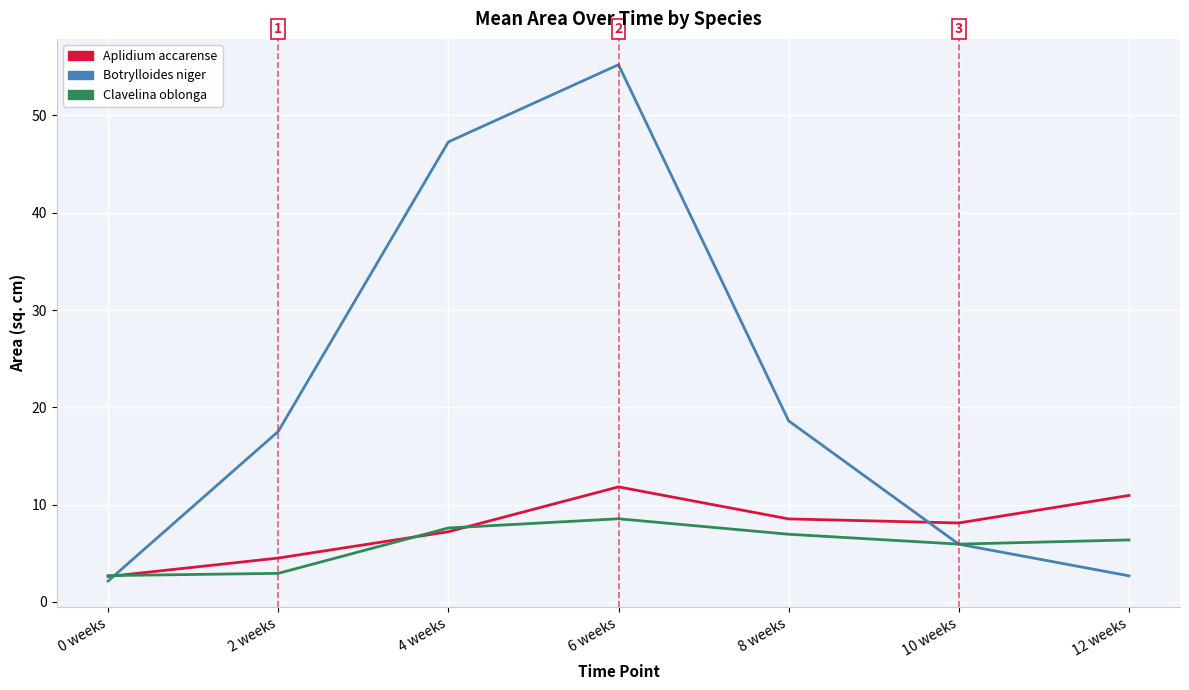

In Clavelina oblonga, how many points are higher than both neighbors (excluding endpoints)?

1